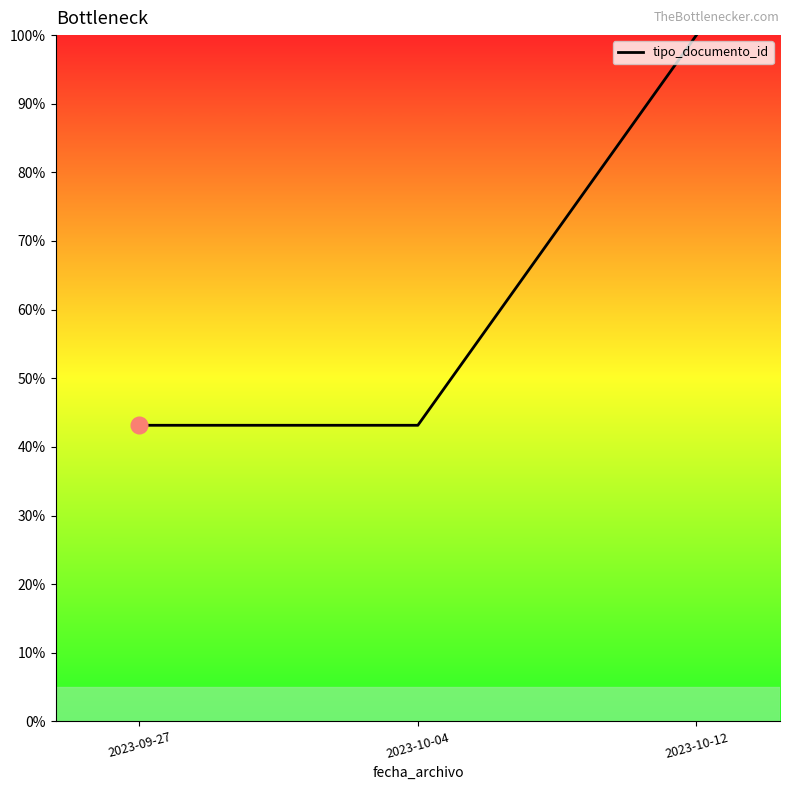

Which category has the highest value across all series?

2023-10-12